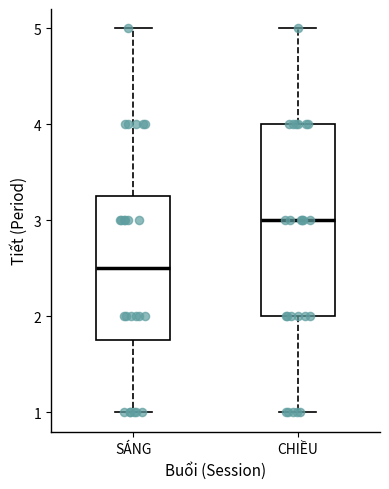

Reading left to right, read every box against the y-axis: the position of its median line, the range the box covers, and the ends of its whiskers. The values are not printed on the chart, so give them approximately, as read against the axis.

SÁNG: median 2.5, box 1.8 to 3.3, whiskers 1.0 to 5.0
CHIỀU: median 3.0, box 2.0 to 4.0, whiskers 1.0 to 5.0